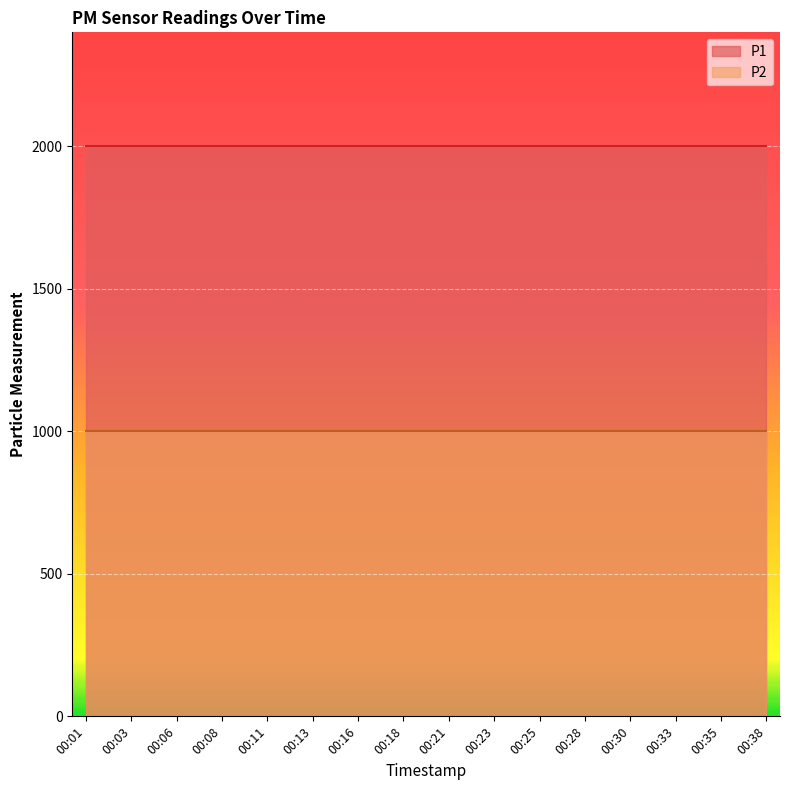

Reading right to left, extract all data points from this chart.

P1: 1999.9	1999.9	1999.9	1999.9	1999.9	1999.9	1999.9	1999.9	1999.9	1999.9	1999.9	1999.9	1999.9	1999.9	1999.9	1999.9
P2: 999.9	999.9	999.9	999.9	999.9	999.9	999.9	999.9	999.9	999.9	999.9	999.9	999.9	999.9	999.9	999.9